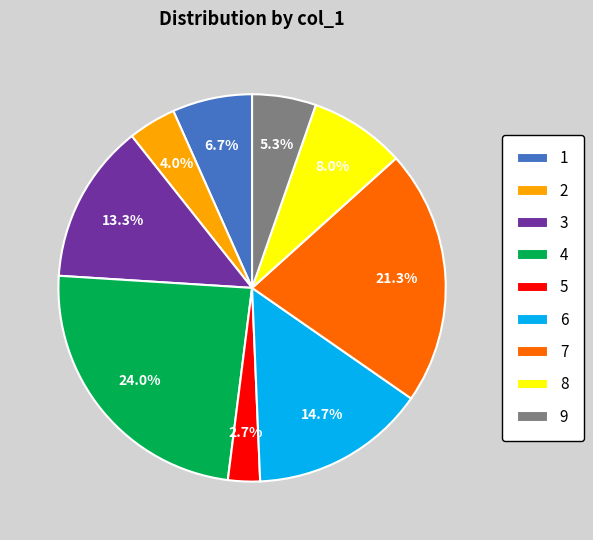

Which category has the biggest portion of the pie?

4